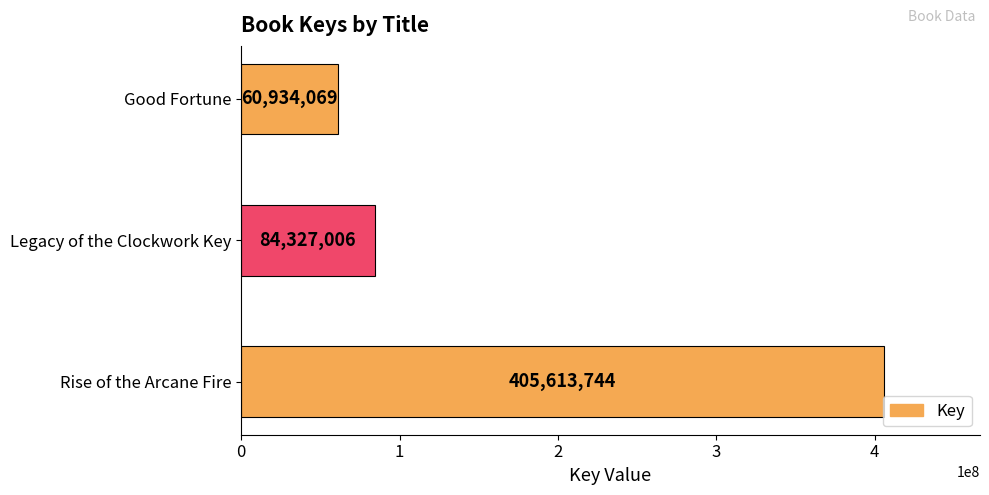

Rank the categories by value from lowest to highest.

Good Fortune, Legacy of the Clockwork Key, Rise of the Arcane Fire